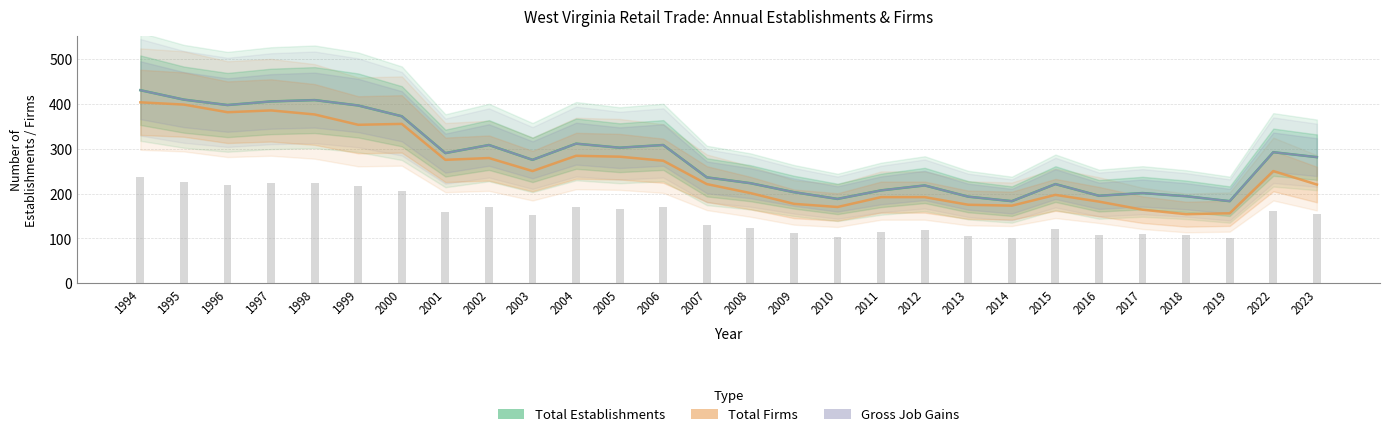

Which series has the widest spread of values?

Total Firms